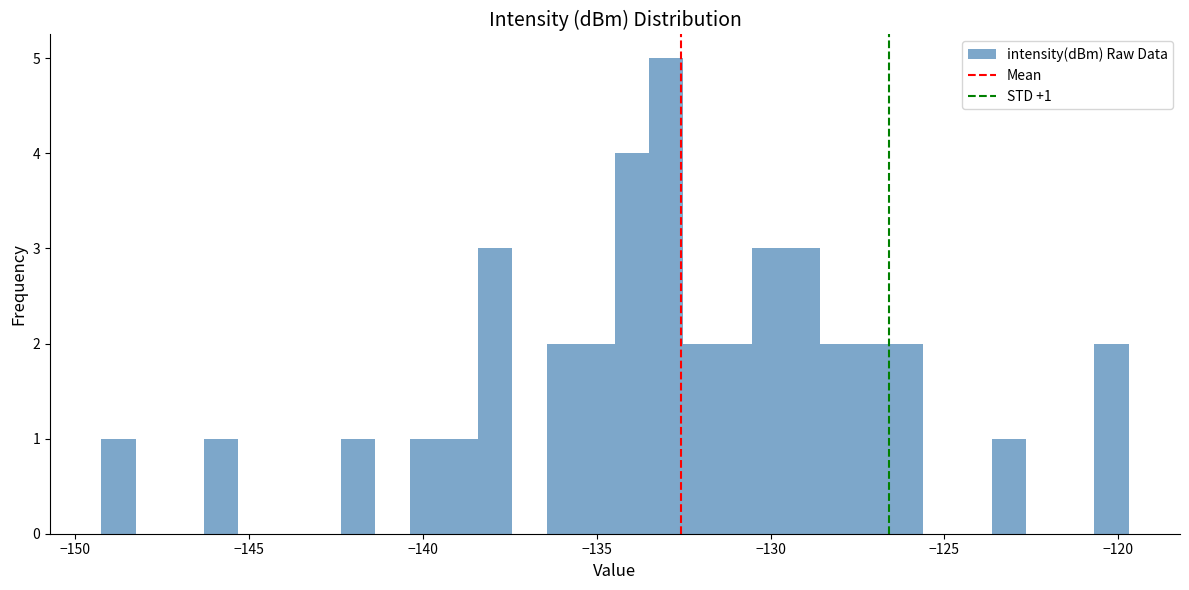

Around what value on the x-axis is the tallest bar? Give the approximate position of its centre, as read against the axis.

-133.0